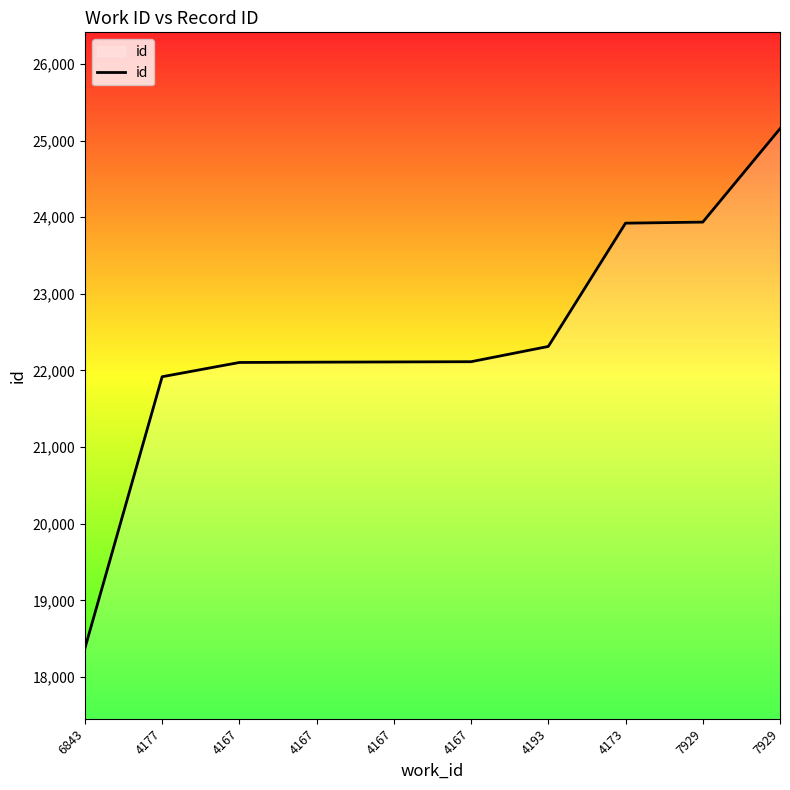

What is the label of the 9th point from the right?

4177